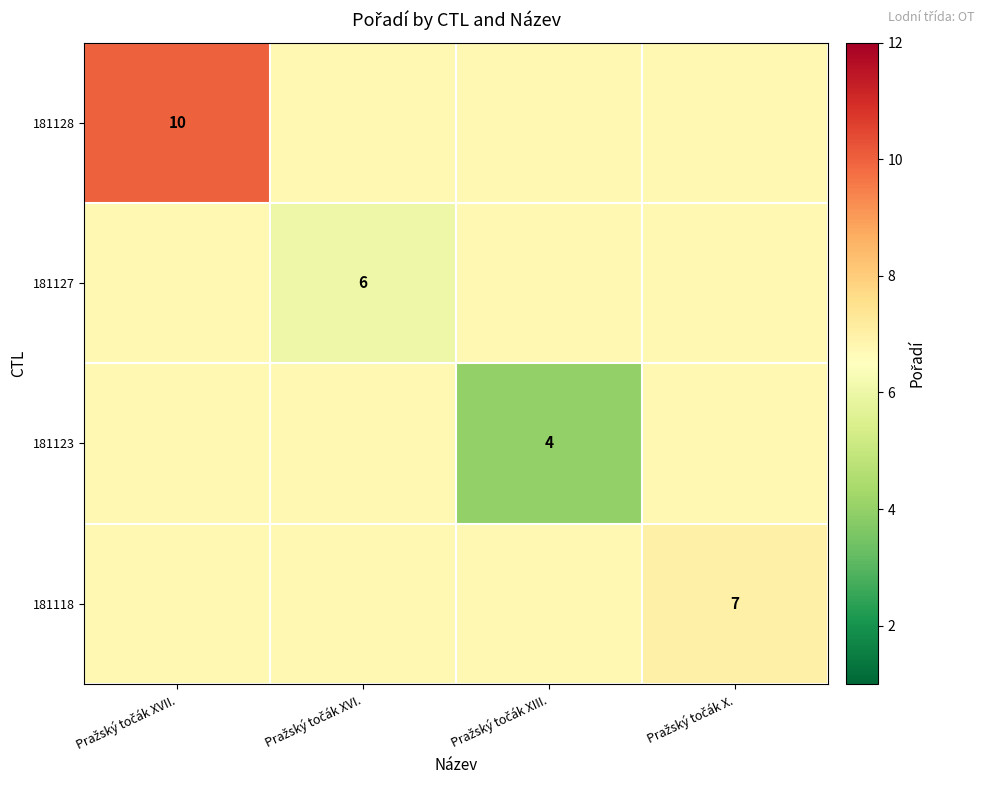

Count the number of data series in this chart.

4